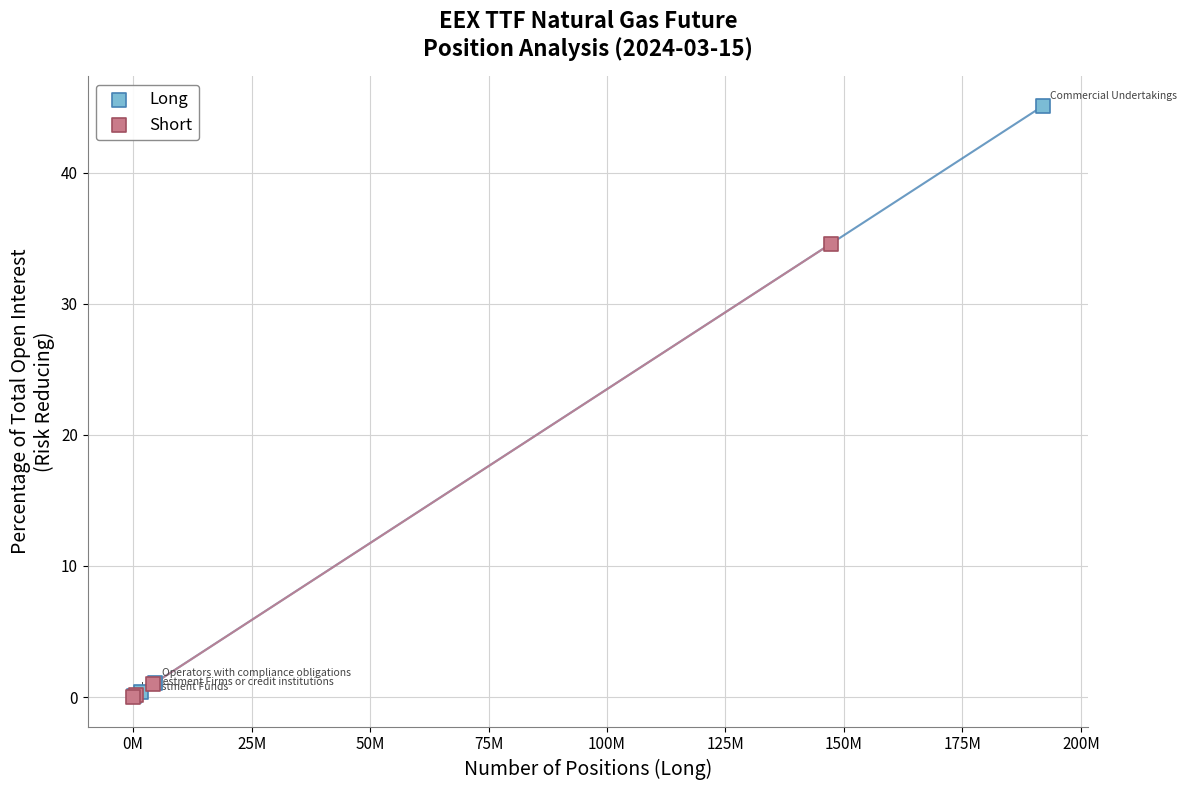

Which series has the largest Y range (max minus min)?

Long